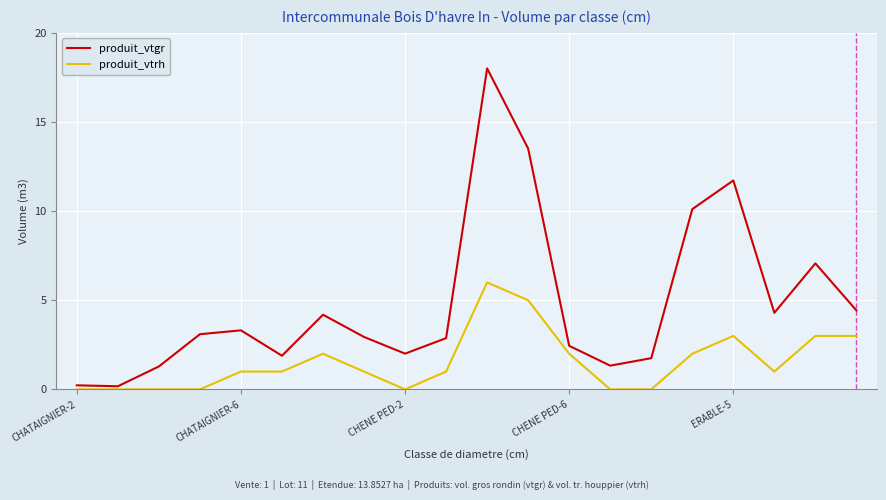

List the series in order of their peak value, lowest first.

produit_vtrh, produit_vtgr